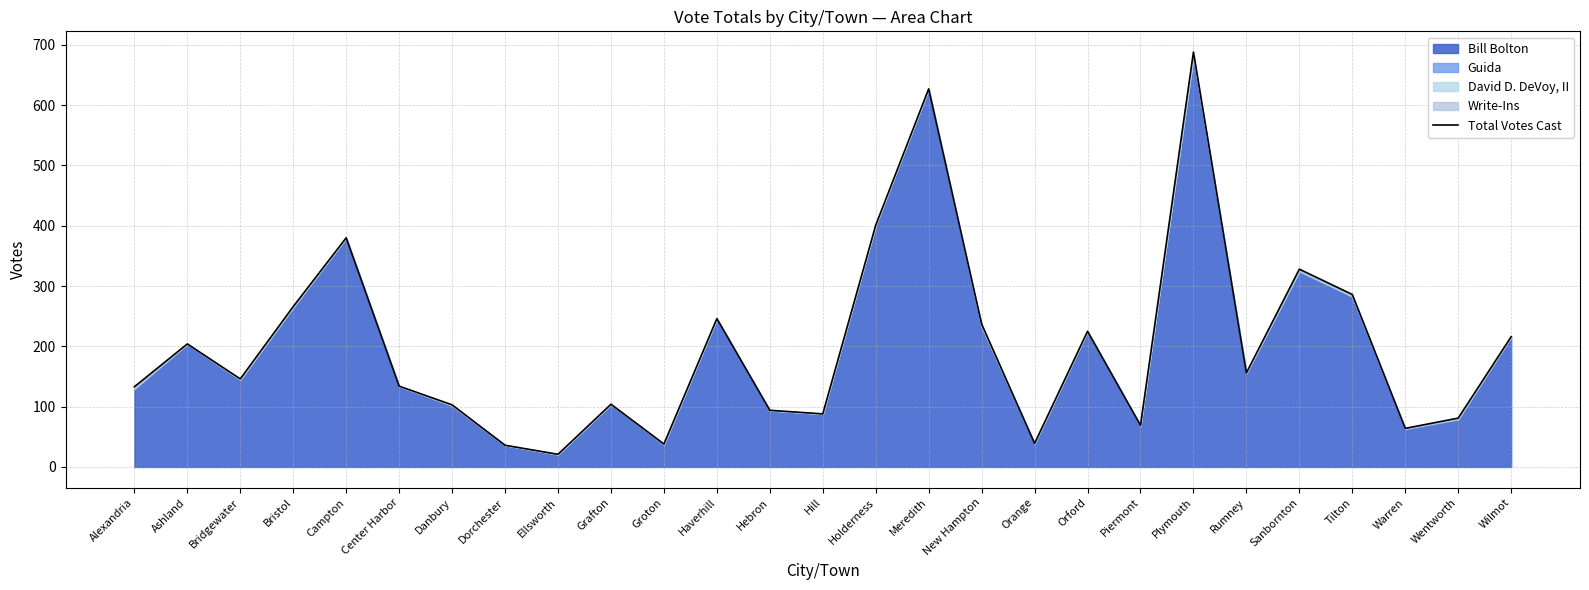

The value at Rumney is 69. True or false?

False